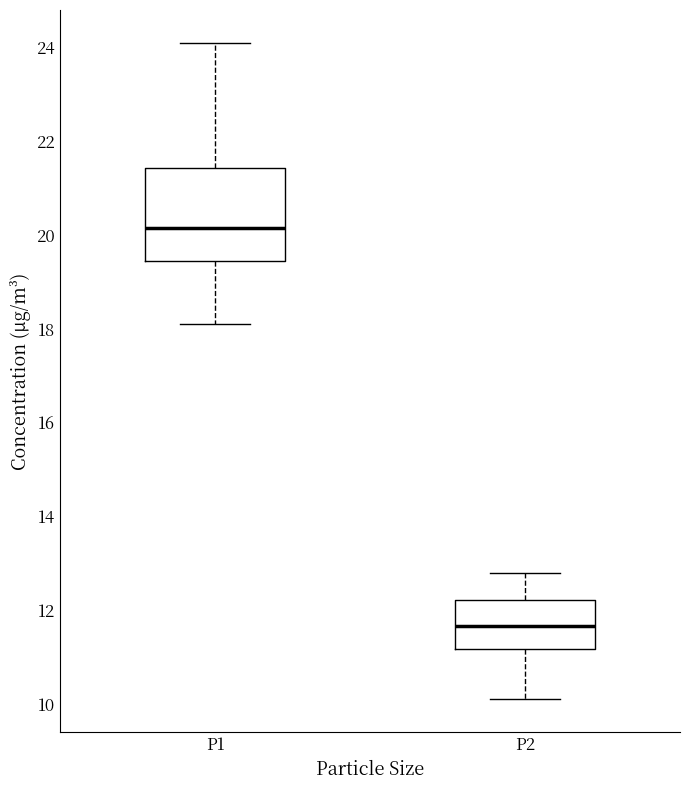

Where is the lower edge of the box for P1 on the y-axis? The values are not printed on the chart, so give them approximately, as read against the axis.

19.4